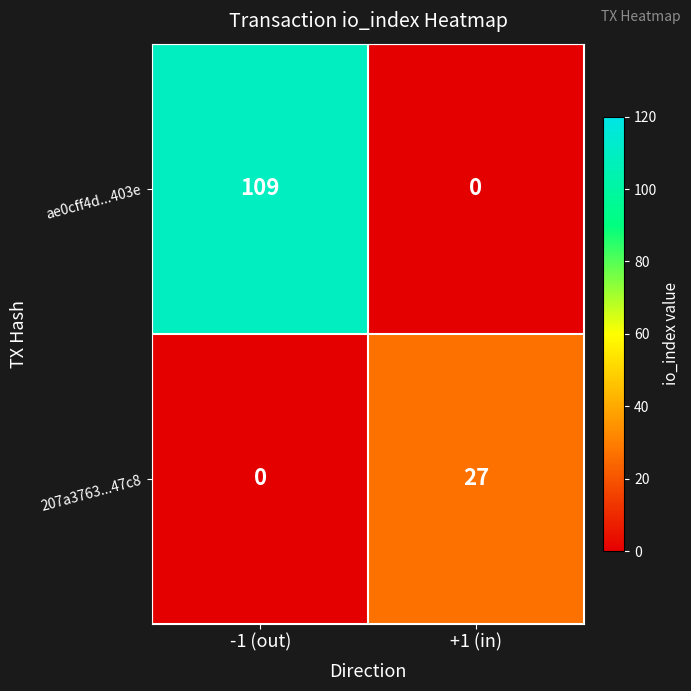

Reading left to right, list all the values displayed in this chart.

ae0cff4d...403e: 109	0
207a3763...47c8: 0	27